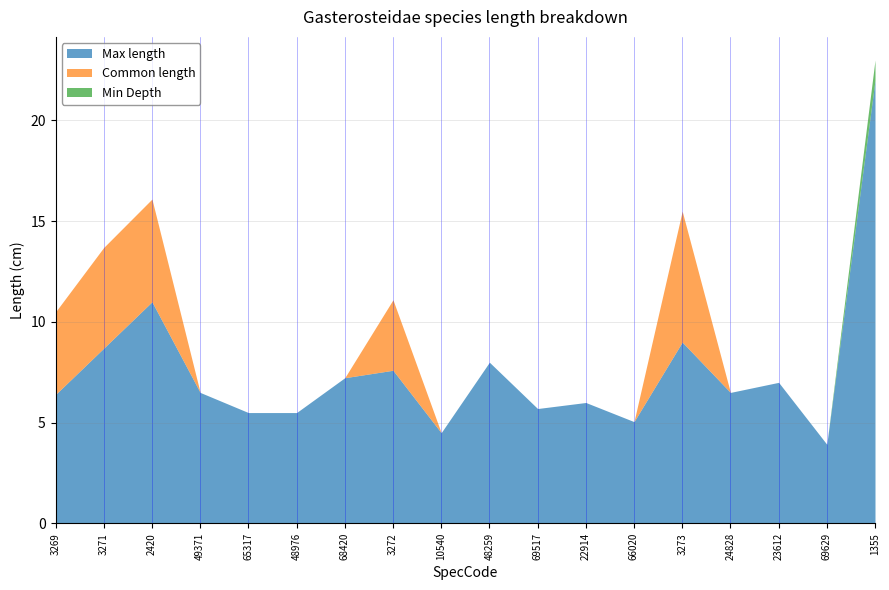

What is the sum of the Max length values at 3269 and 3272?

14.0